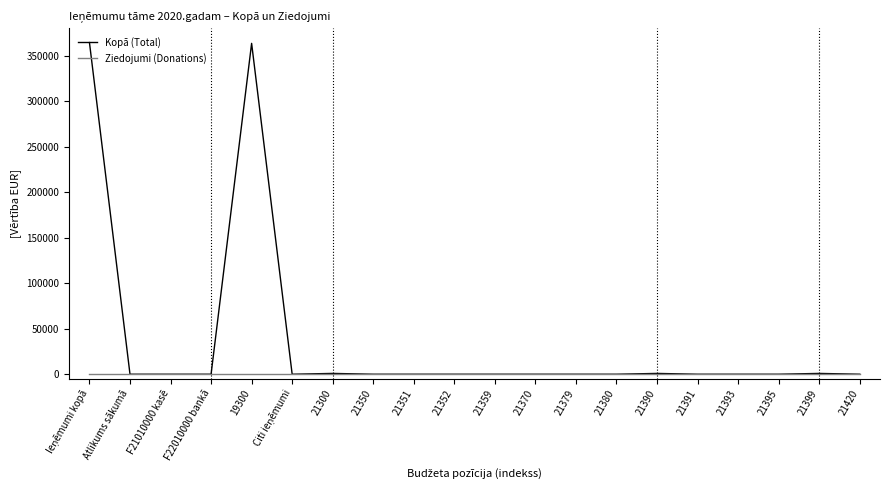

How many lines are shown in the chart?

2